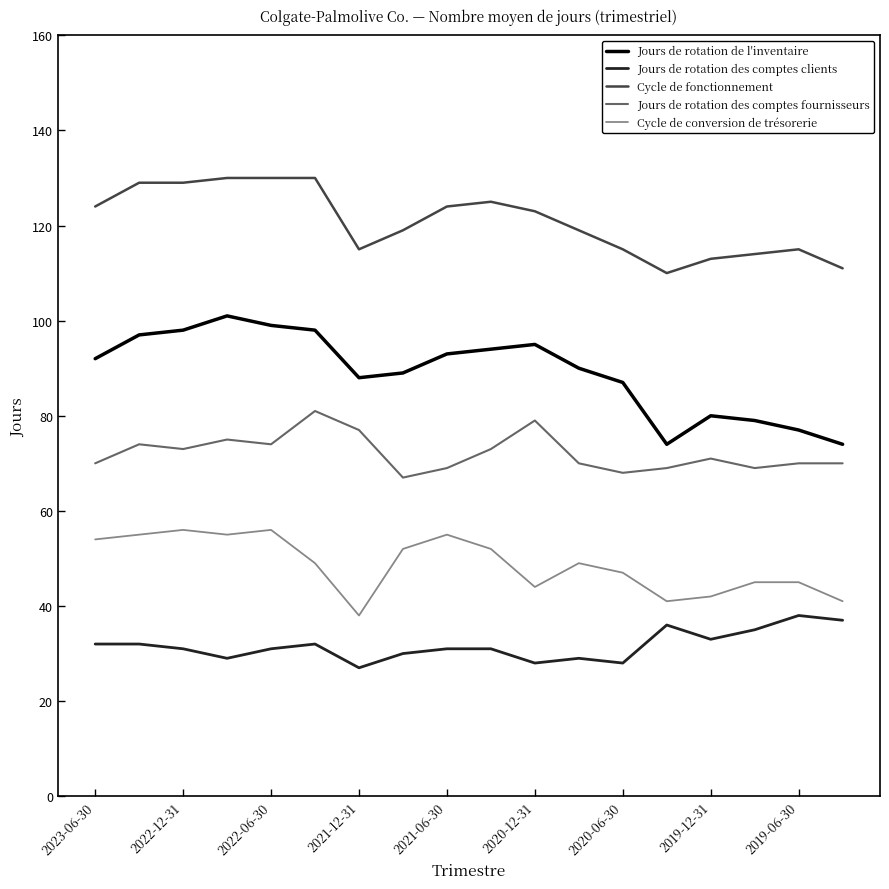

How many series are shown in this chart?

5